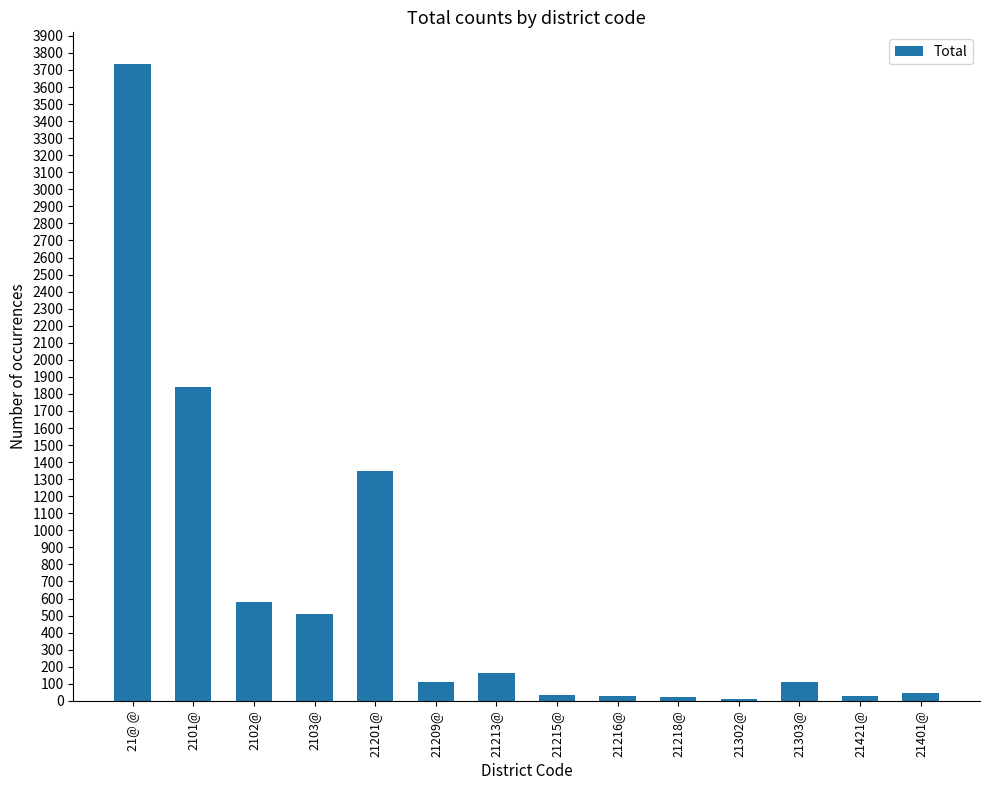

What is the label of the 7th bar from the right?

21215@